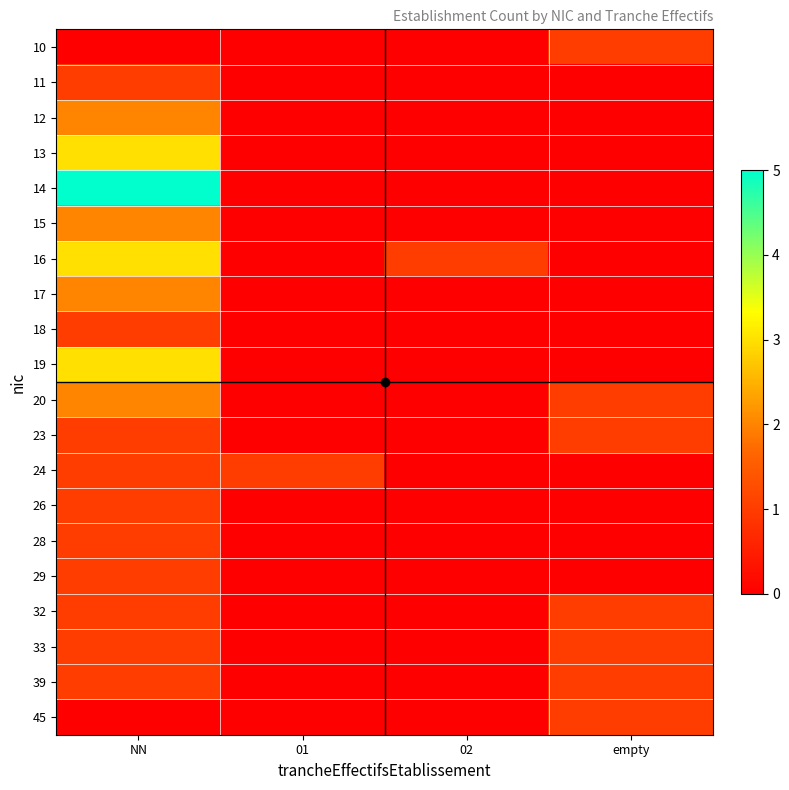

Count the number of data series in this chart.

20